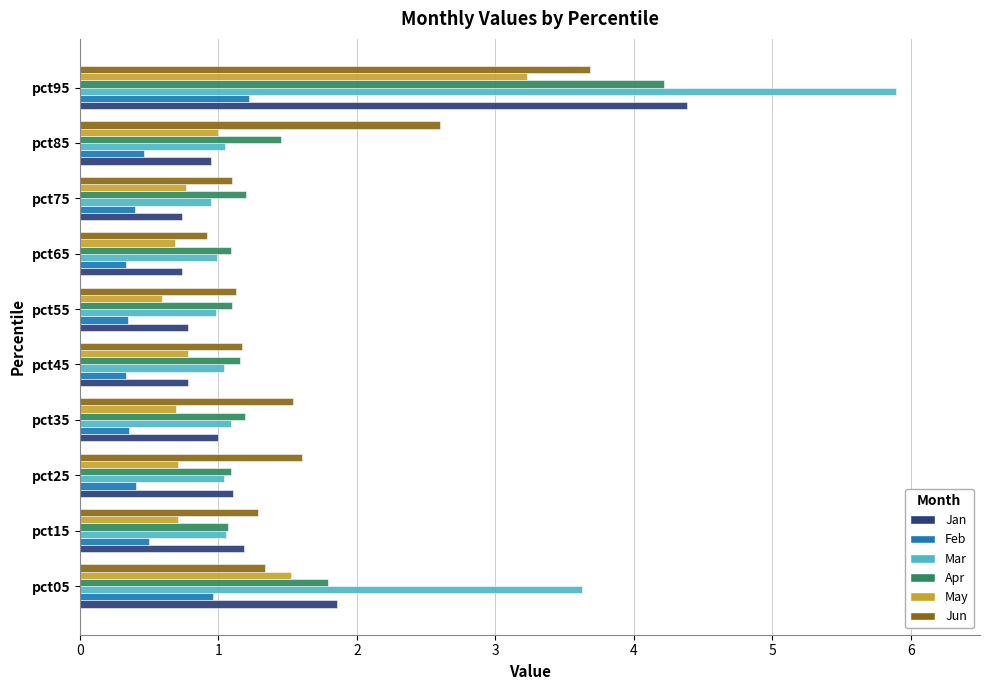

Between pct05 and pct95, which series saw the biggest shift?

Jan